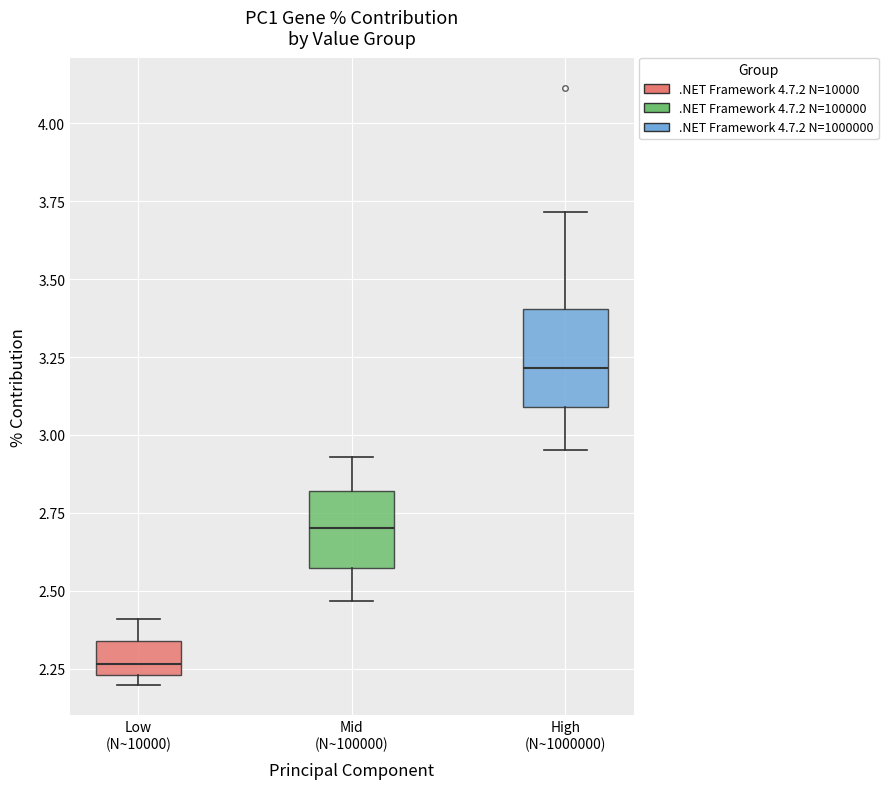

Reading left to right, read every box against the y-axis: the position of its median line, the range the box covers, and the ends of its whiskers. The values are not printed on the chart, so give them approximately, as read against the axis.

Low (N~10000): median 2.25 (just above the box's lower edge), box 2.25 to 2.35, whiskers 2.20 to 2.40
Mid (N~100000): median 2.70, box 2.55 to 2.80, whiskers 2.45 to 2.95
High (N~1000000): median 3.20, box 3.10 to 3.40, whiskers 2.95 to 3.70